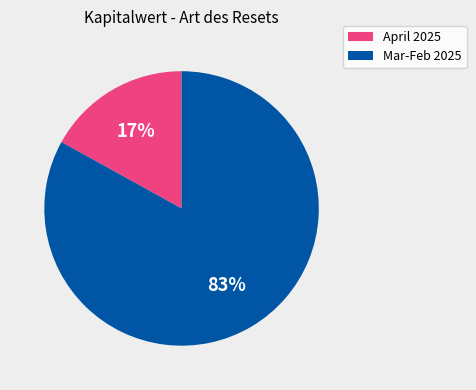

Does any single category account for the majority?

Yes